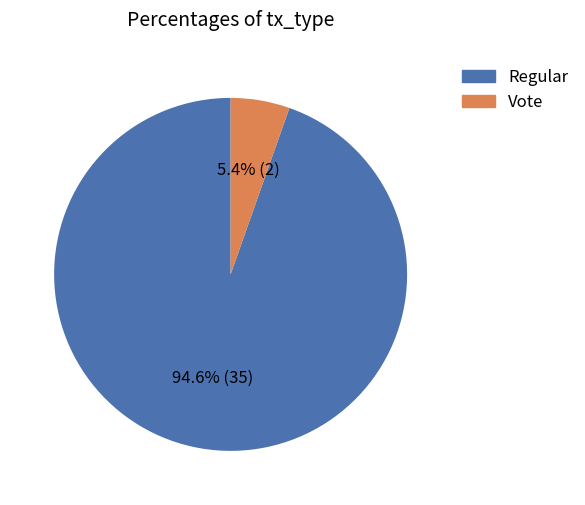

To the nearest percent, what is the average slice percentage?

50%